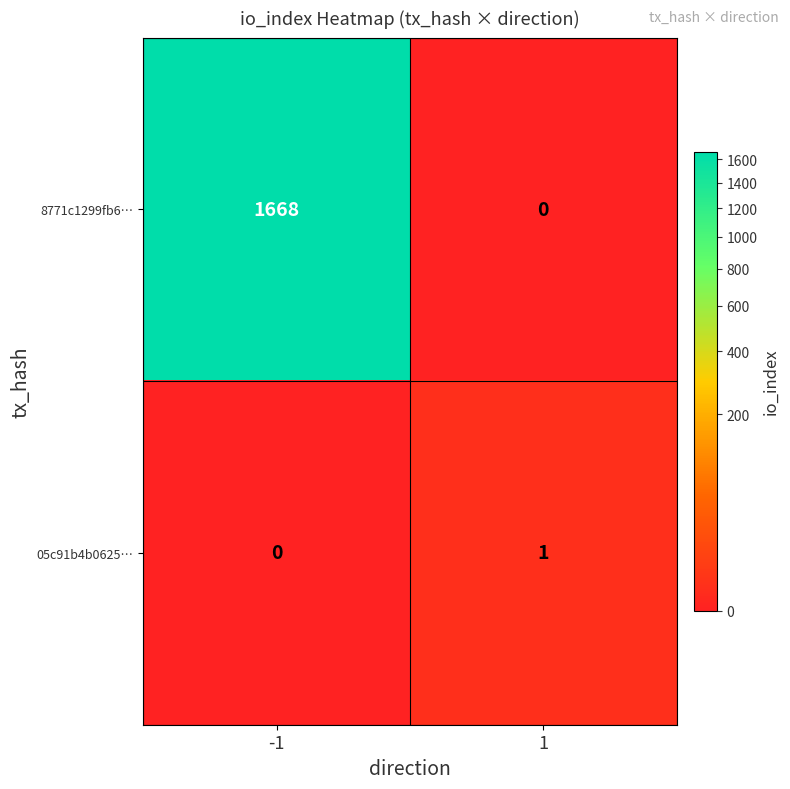

How many positive values does the 8771c1299fb6… series have?

1